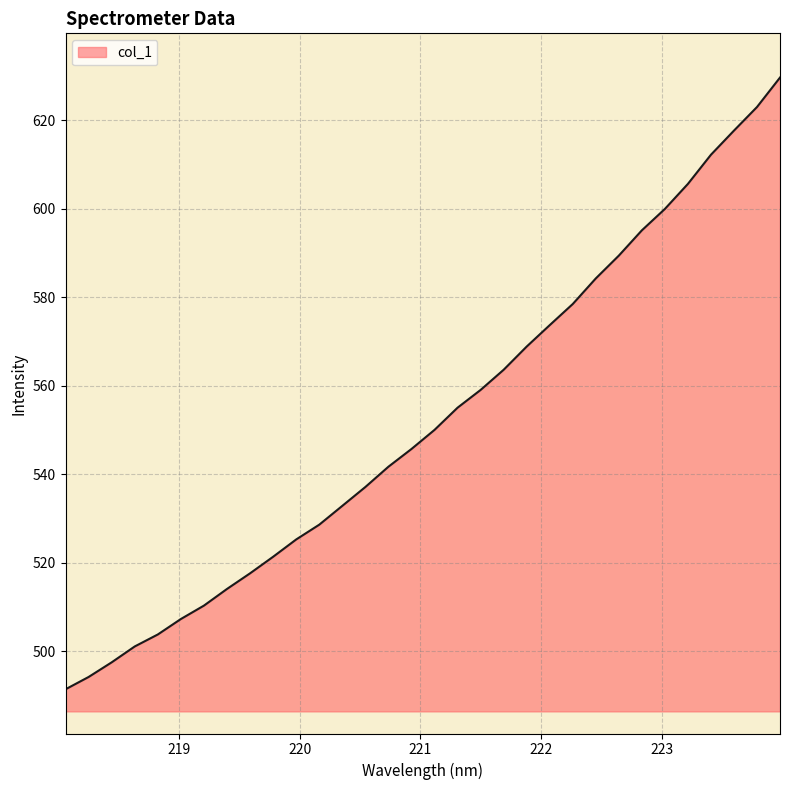

What is the greatest value displayed?

629.7